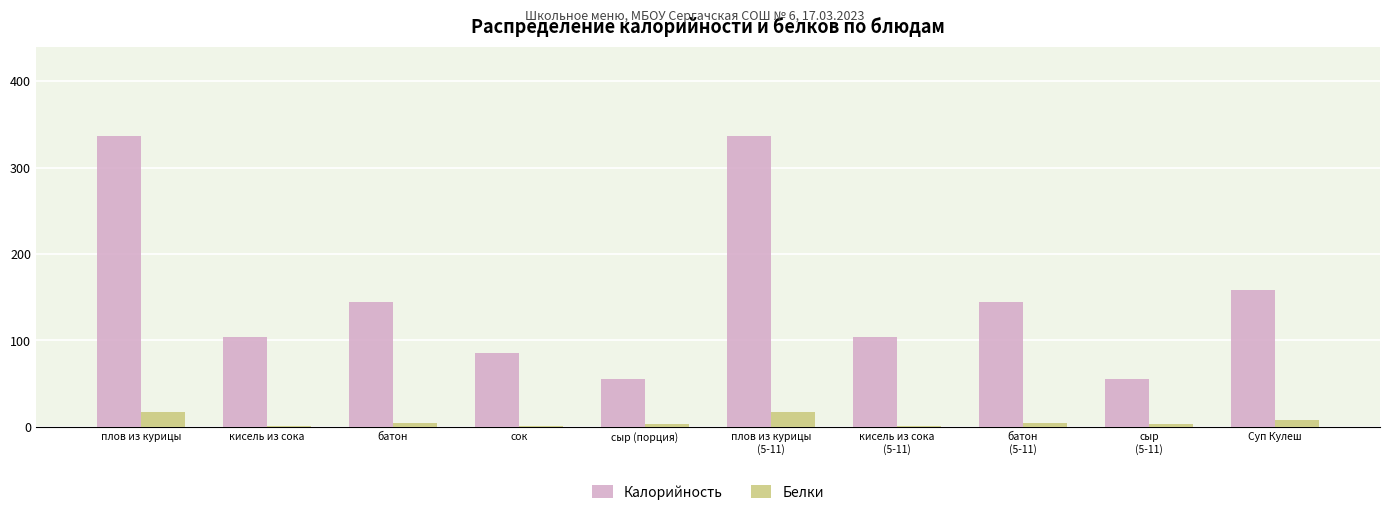

The Калорийность series shows 158.2 at Суп Кулеш. True or false?

True